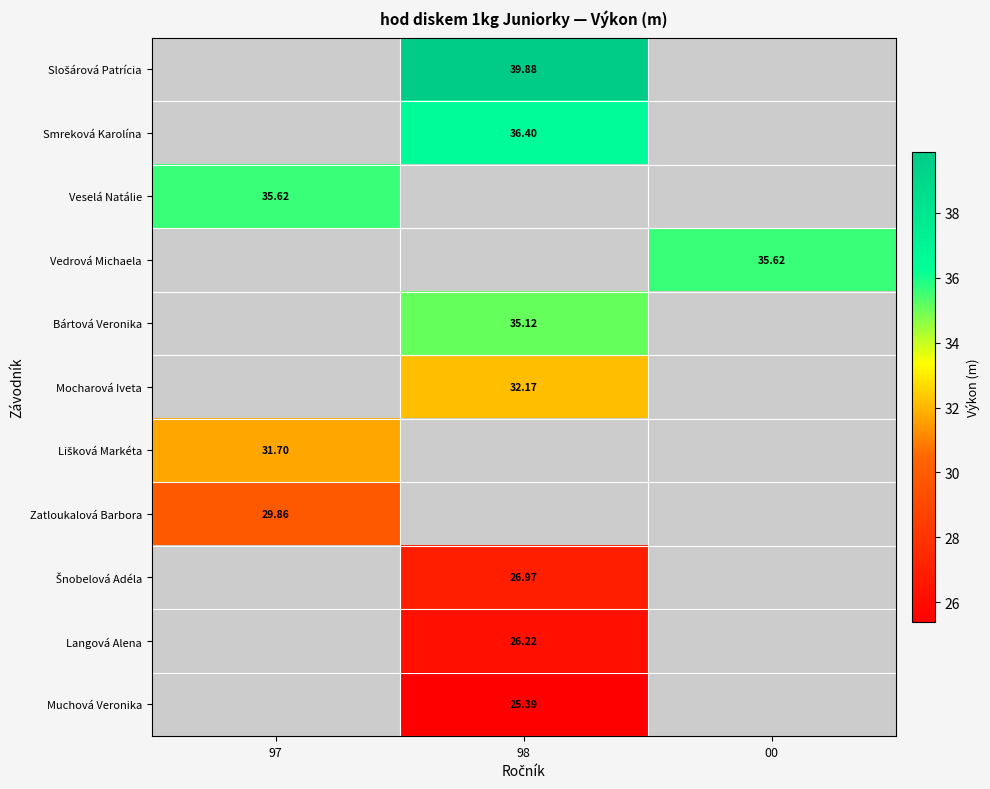

At which label does Šnobelová Adéla reach its peak?

97